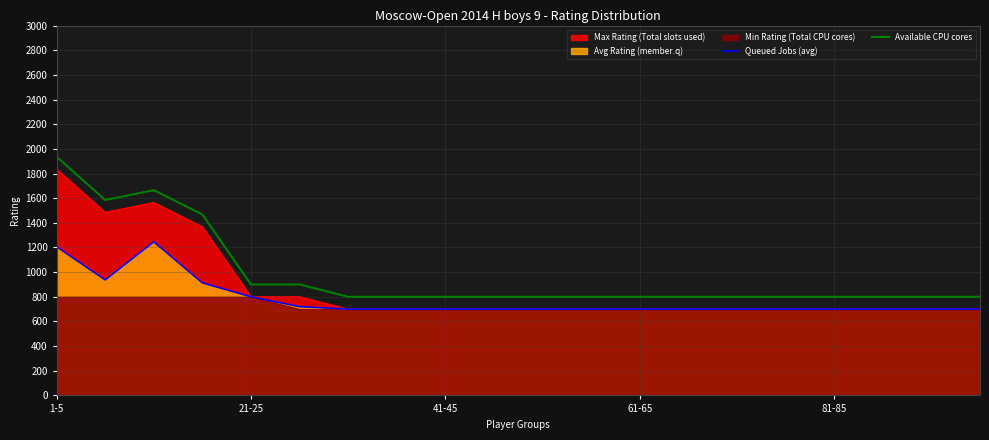

Which label corresponds to the largest value in the chart?

1-5